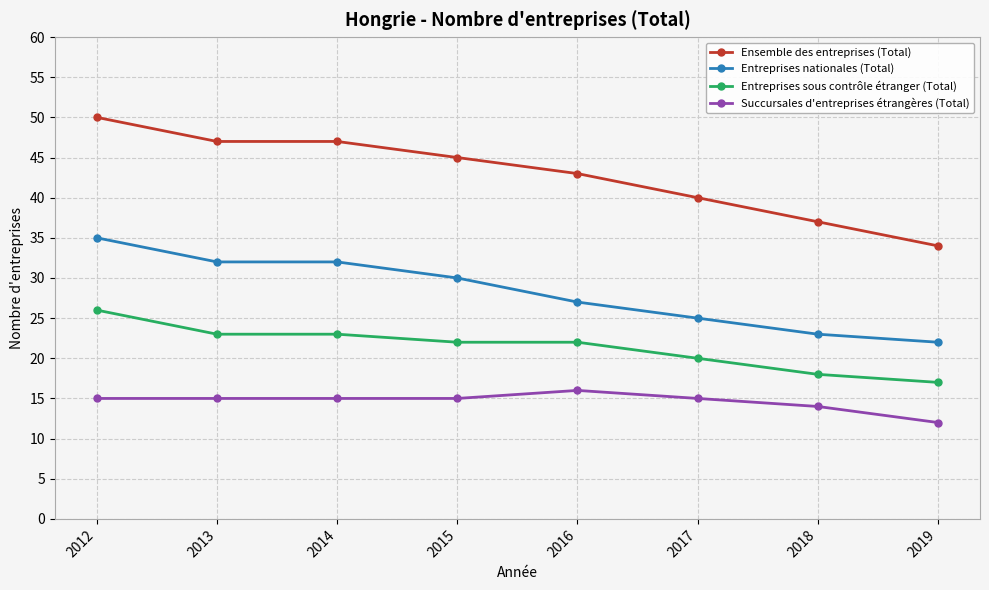

What is the spread (max minus min) of values at 2019?

22